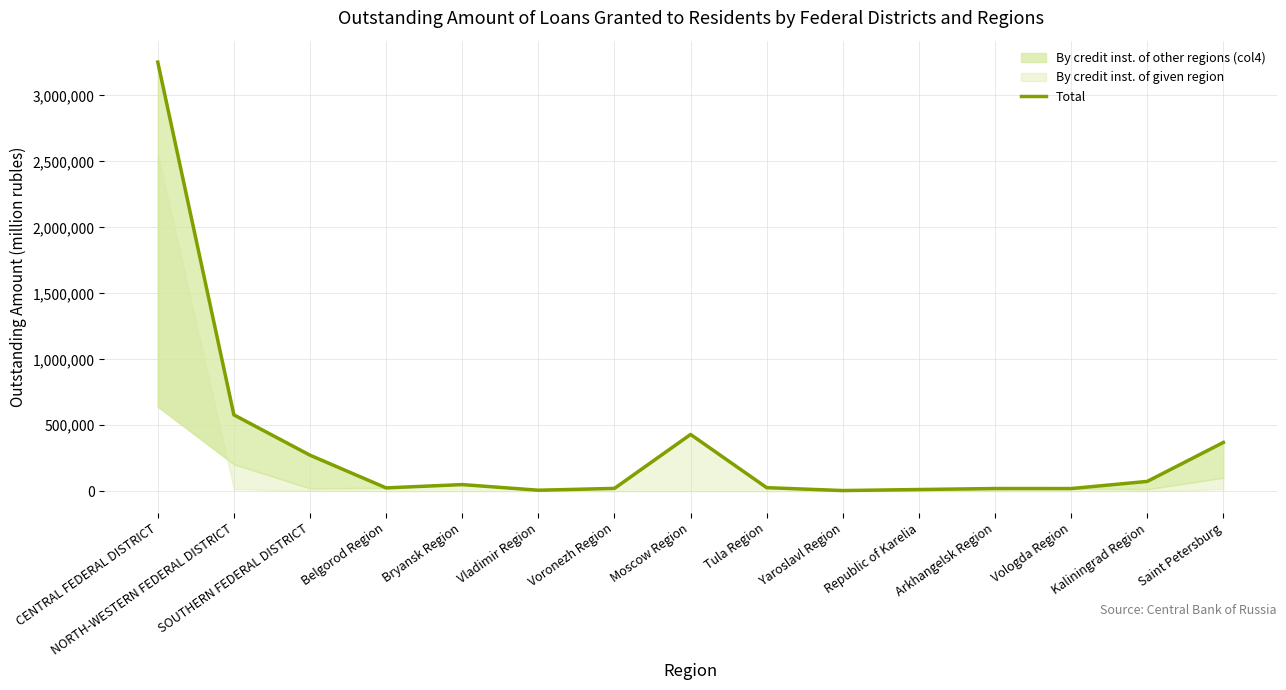

What is the minimum value shown in the chart?

5643